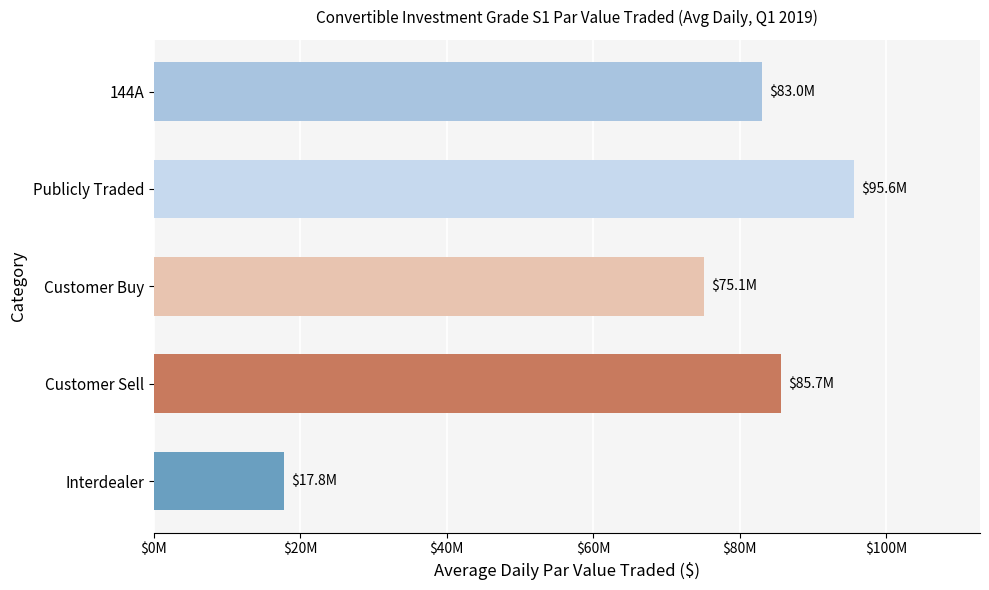

Does the chart contain any negative values?

No